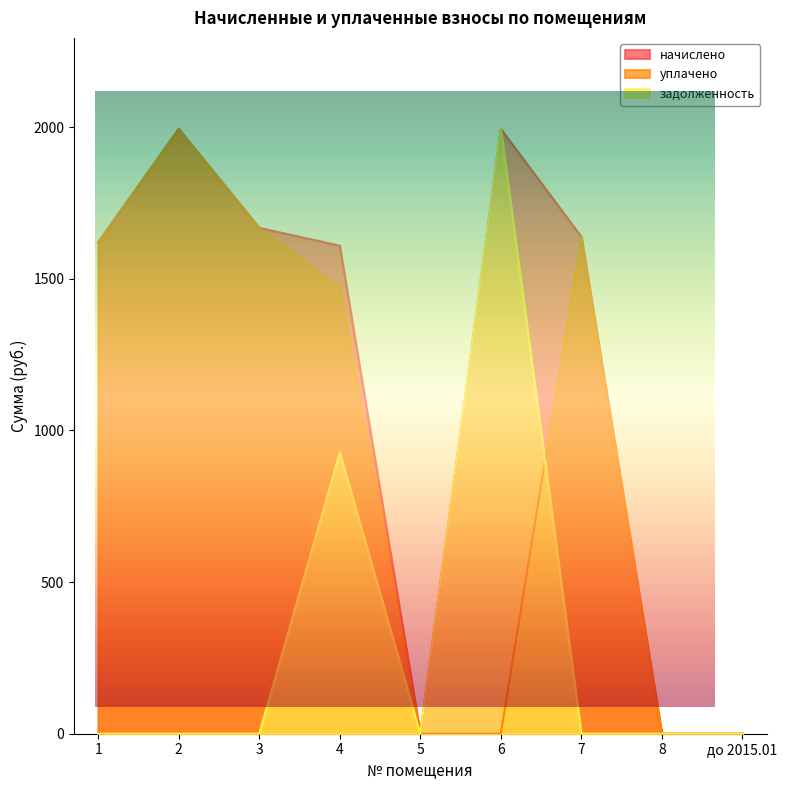

Which series has the largest total across all categories?

начислено